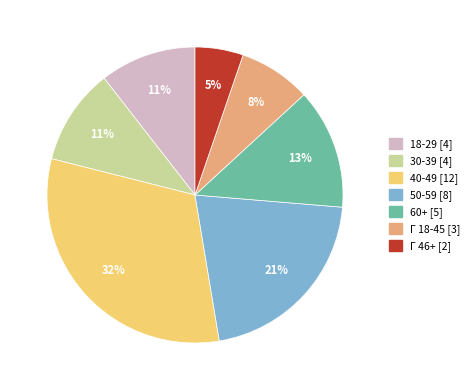

To the nearest percent, what is the difference between the 50-59 [8] and 60+ [5] slice percentages?

8%